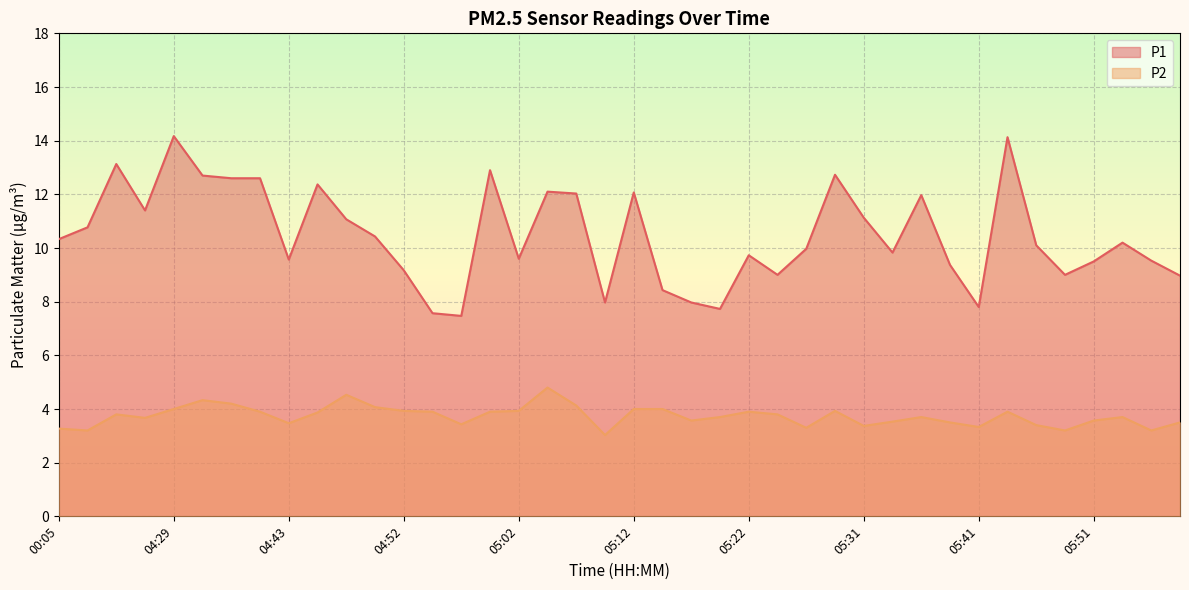

The value of P2 at 00:52 is 6.3. True or false?

False